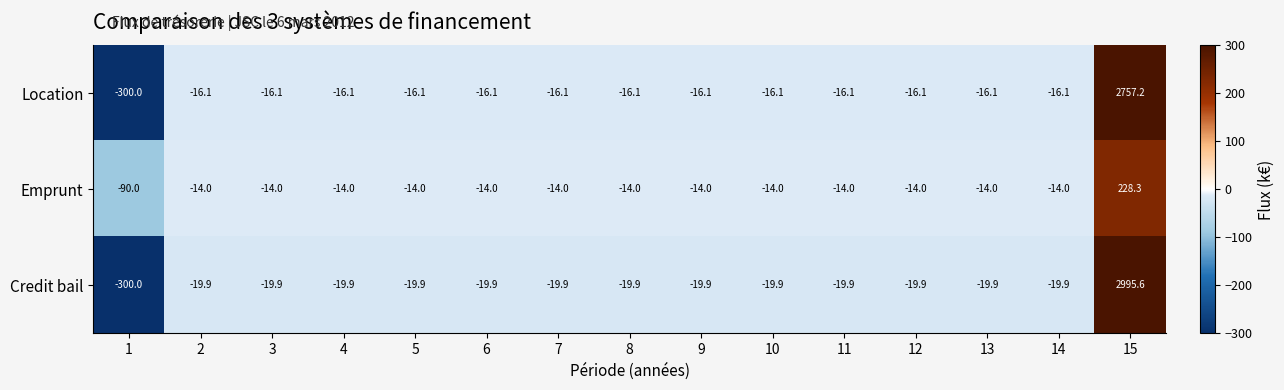

The value of Credit bail at 15 is 2995.6. True or false?

True